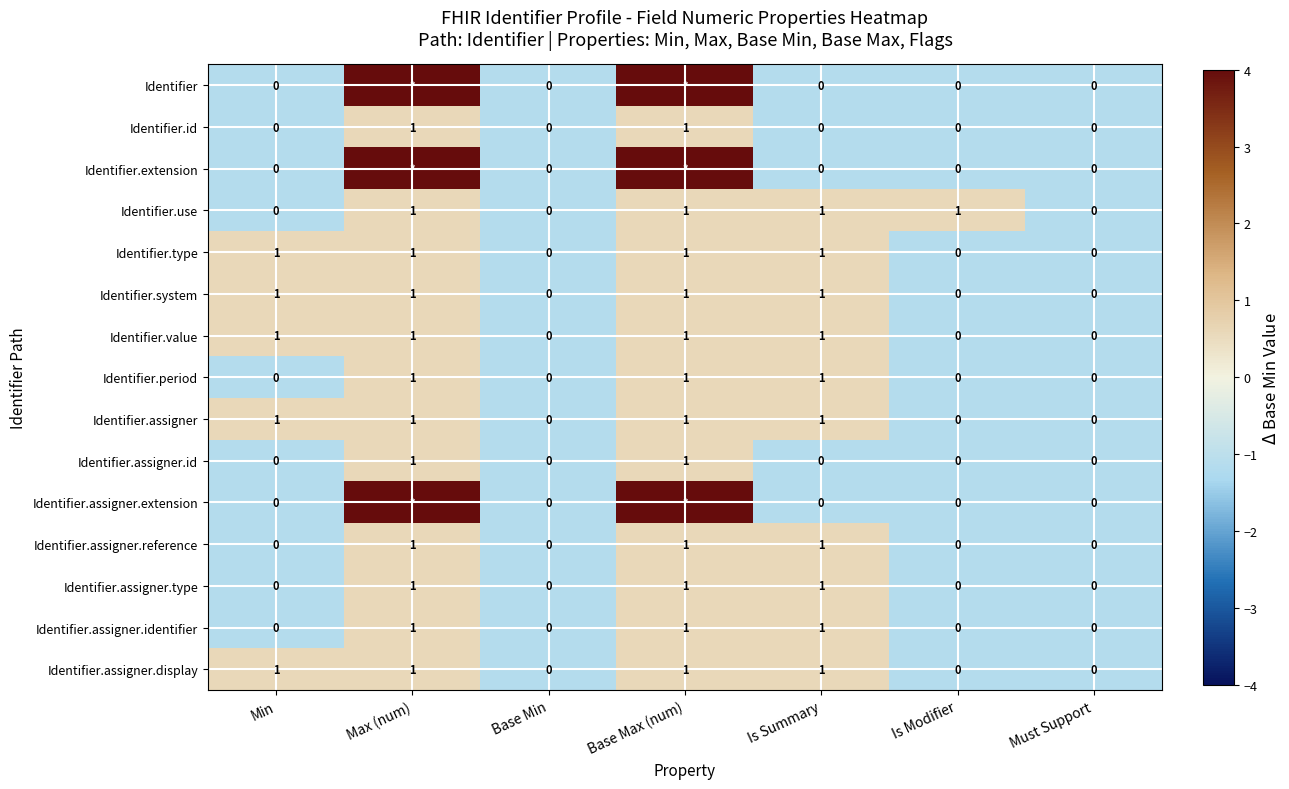

Is the value of Identifier.value at Base Max (num) greater than the value of Identifier.id at Is Modifier?

Yes